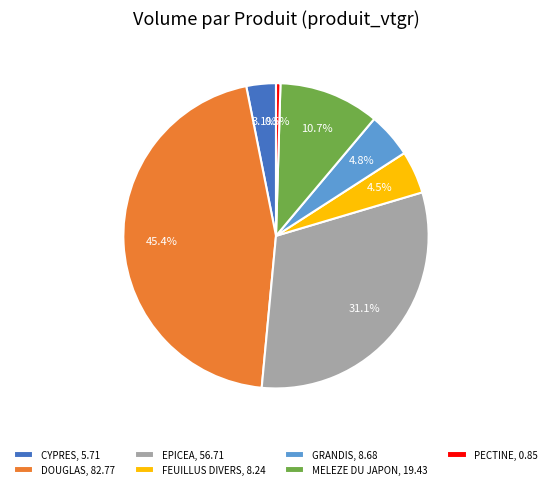

How much of the chart is everything except GRANDIS, 8.68?

95.2%